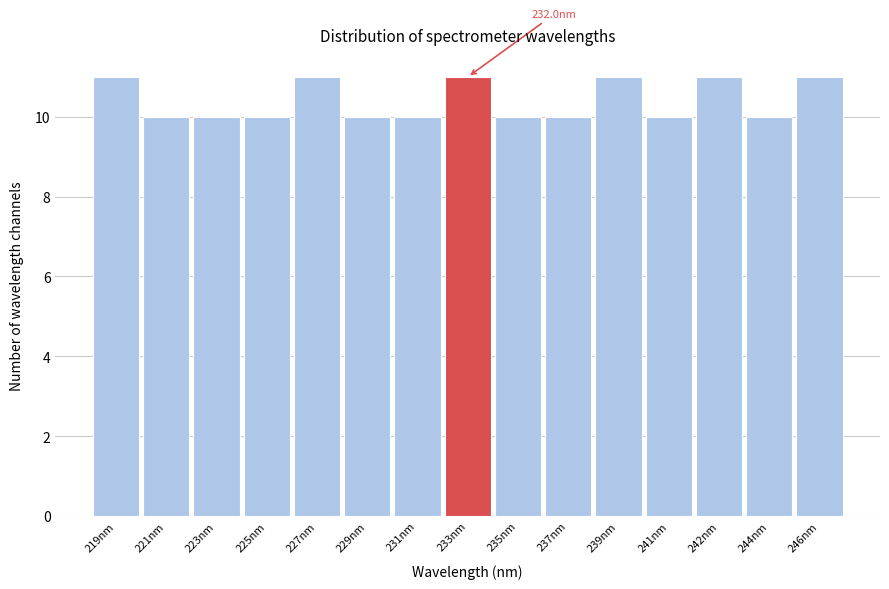

Reading right to left, extract all data points from this chart.

246nm=11	244nm=10	242nm=11	241nm=10	239nm=11	237nm=10	235nm=10	233nm=11	231nm=10	229nm=10	227nm=11	225nm=10	223nm=10	221nm=10	219nm=11